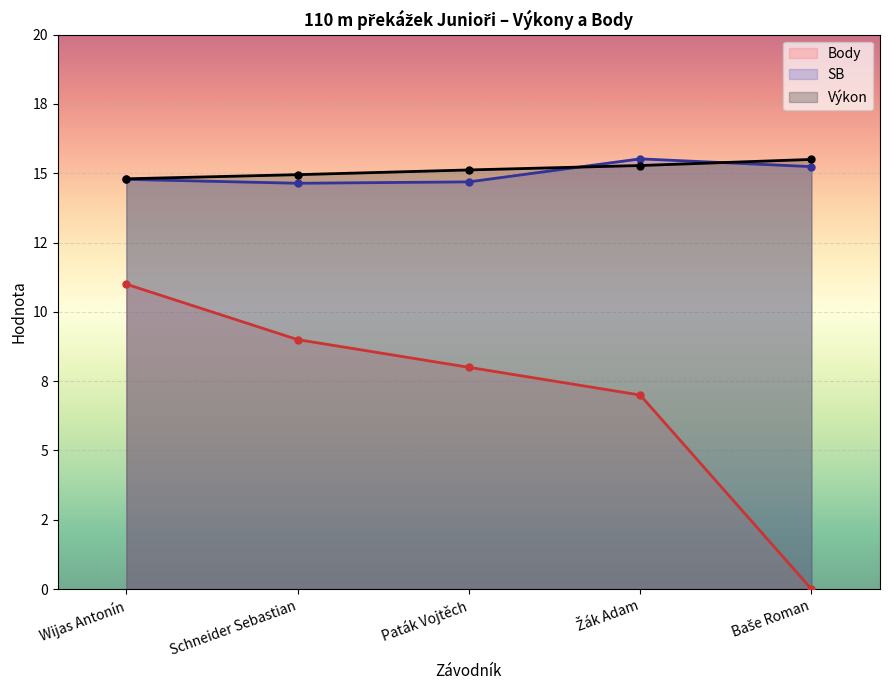

Reading left to right, transcribe all the data shown in this chart.

Výkon: Wijas Antonín=14.8	Schneider Sebastian=14.9	Paták Vojtěch=15.1	Žák Adam=15.3	Baše Roman=15.5
SB: Wijas Antonín=14.8	Schneider Sebastian=14.6	Paták Vojtěch=14.7	Žák Adam=15.5	Baše Roman=15.2
Body: Wijas Antonín=11.0	Schneider Sebastian=9.0	Paták Vojtěch=8.0	Žák Adam=7.0	Baše Roman=0.0